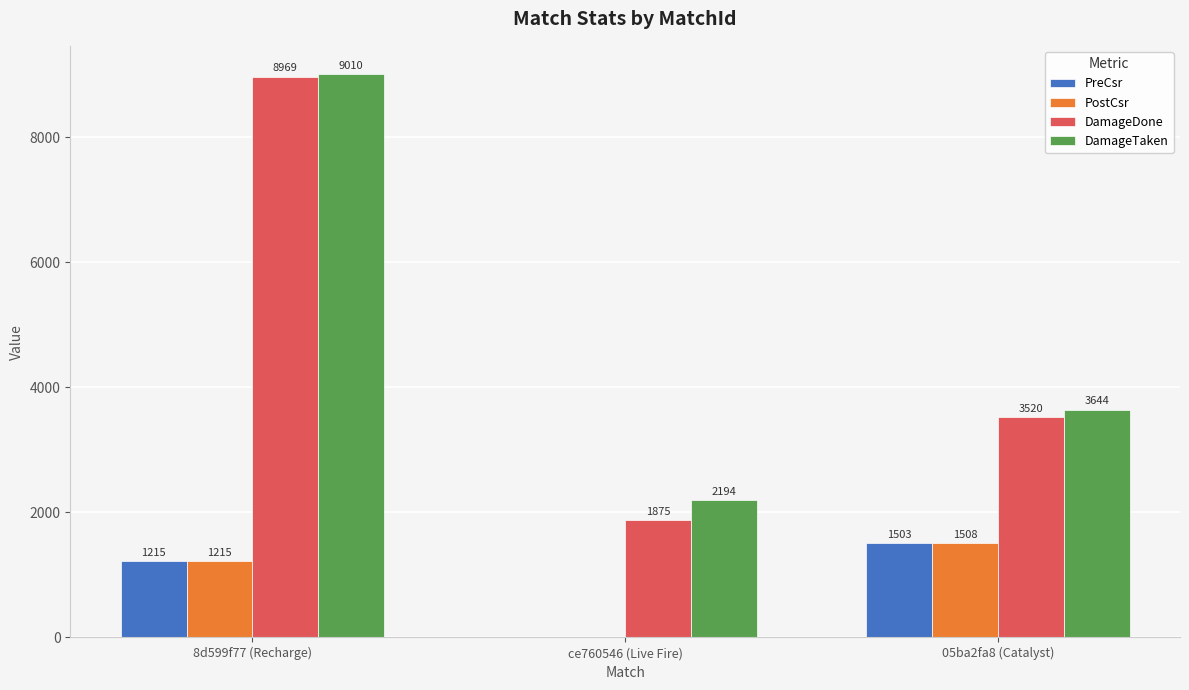

How many distinct data groups are displayed?

4